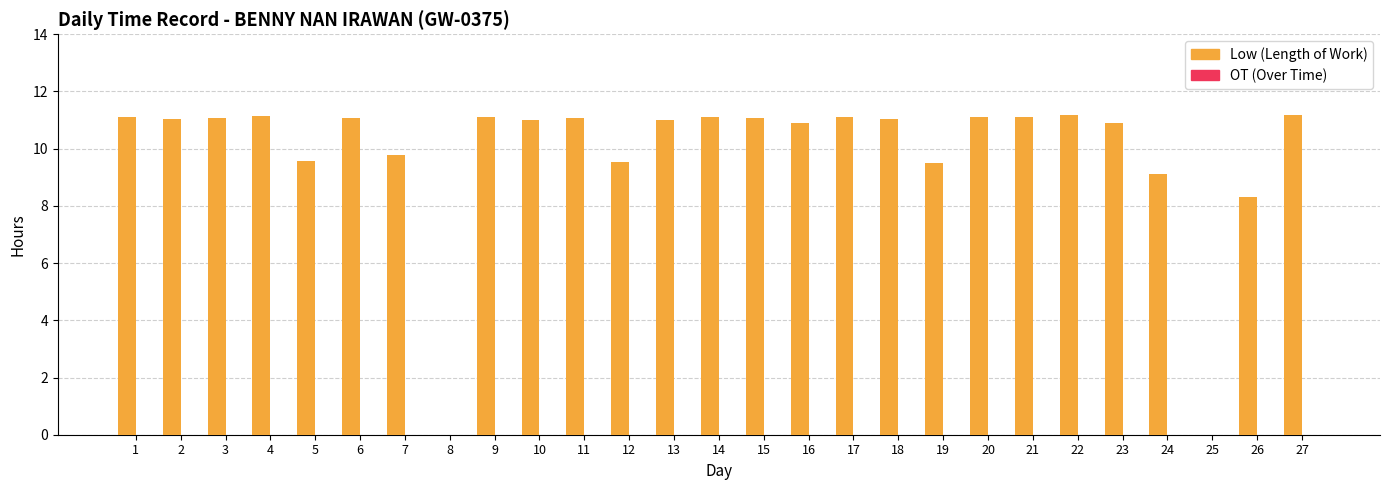

Are the bars horizontal?

No